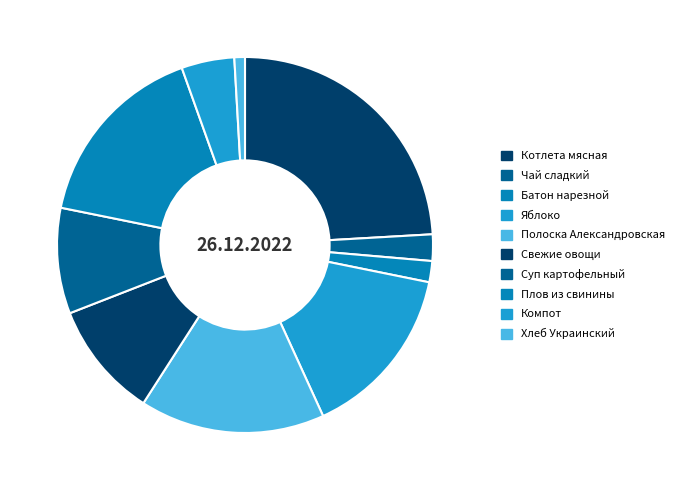

True or false: Полоска Александровская accounts for 7% of the total.

False